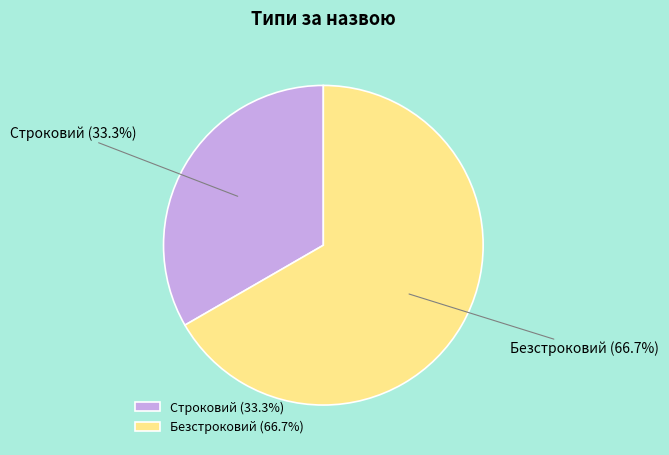

To the nearest percent, what percentage of the pie is Безстроковий?

67%